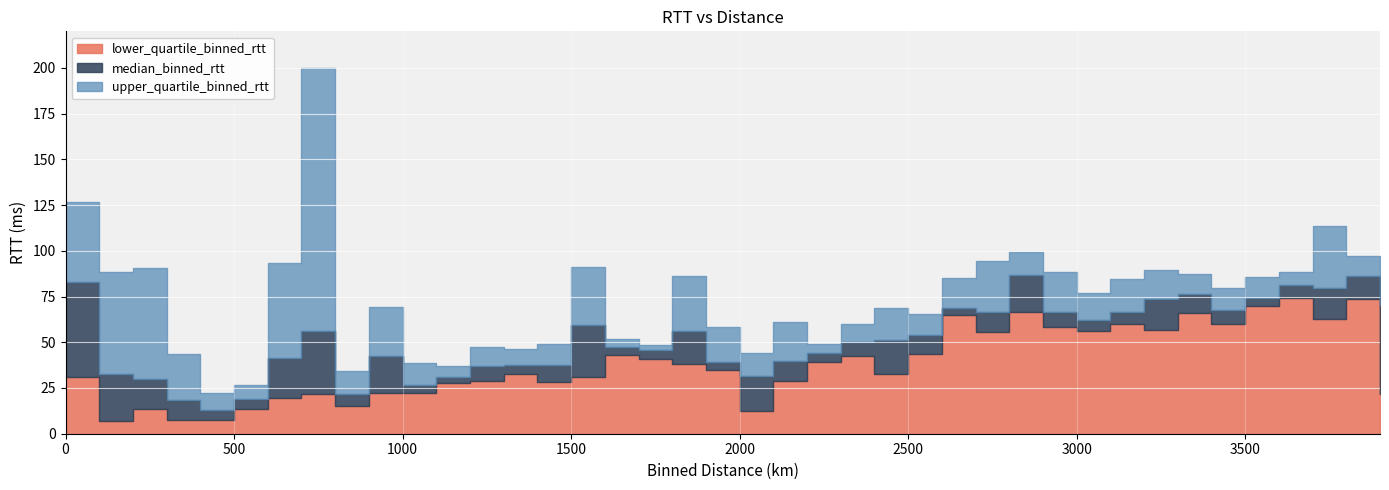

What is the label of the 12th point from the right?

2800.0